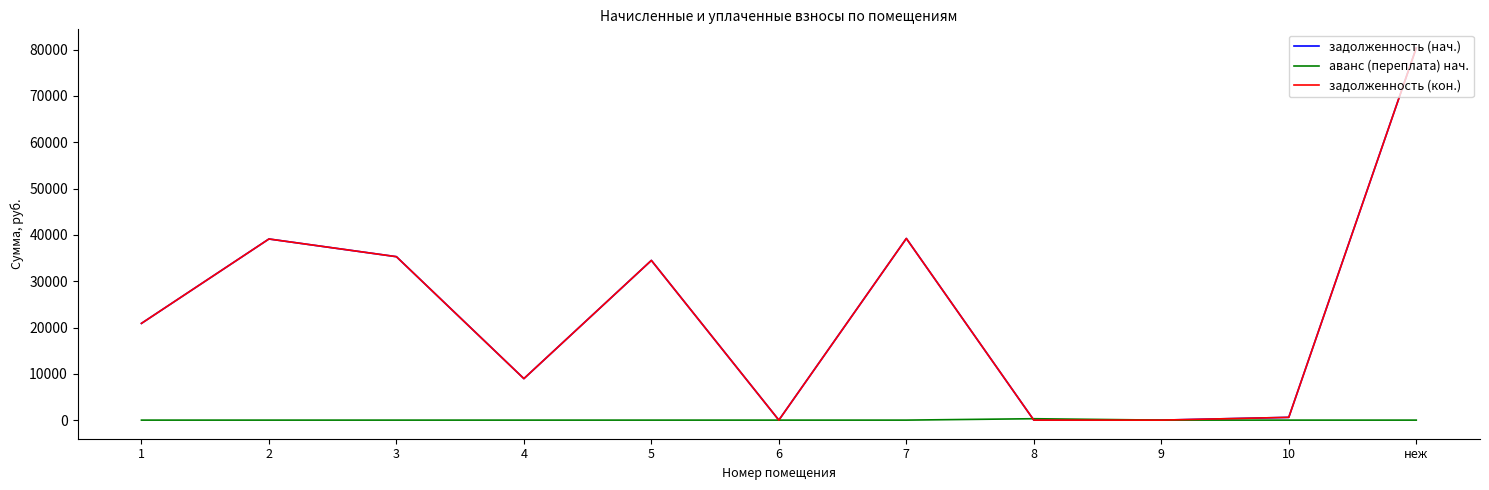

Is this an area chart (filled region under the line)?

No